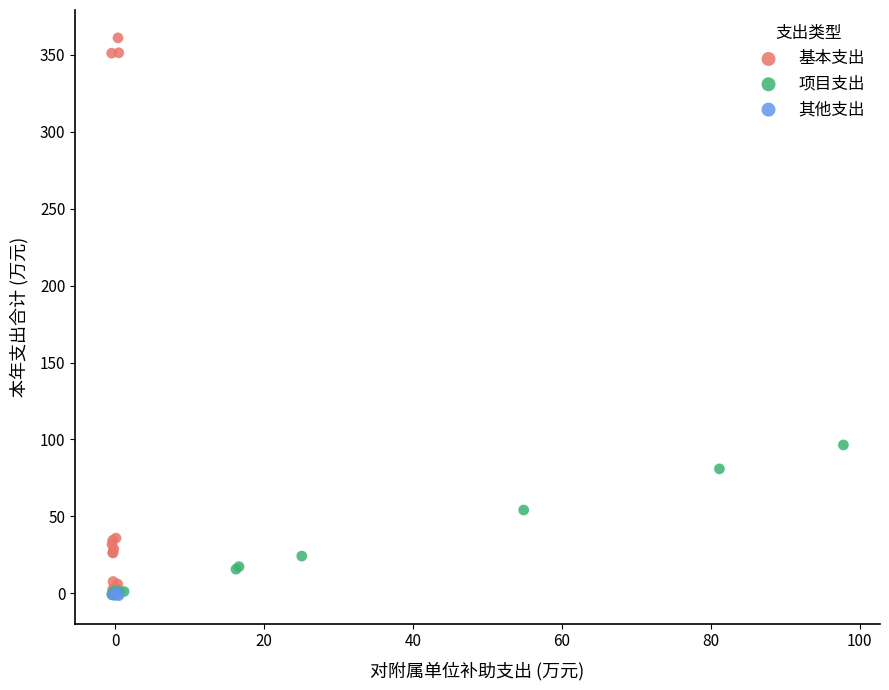

Which series has the largest Y range (max minus min)?

基本支出